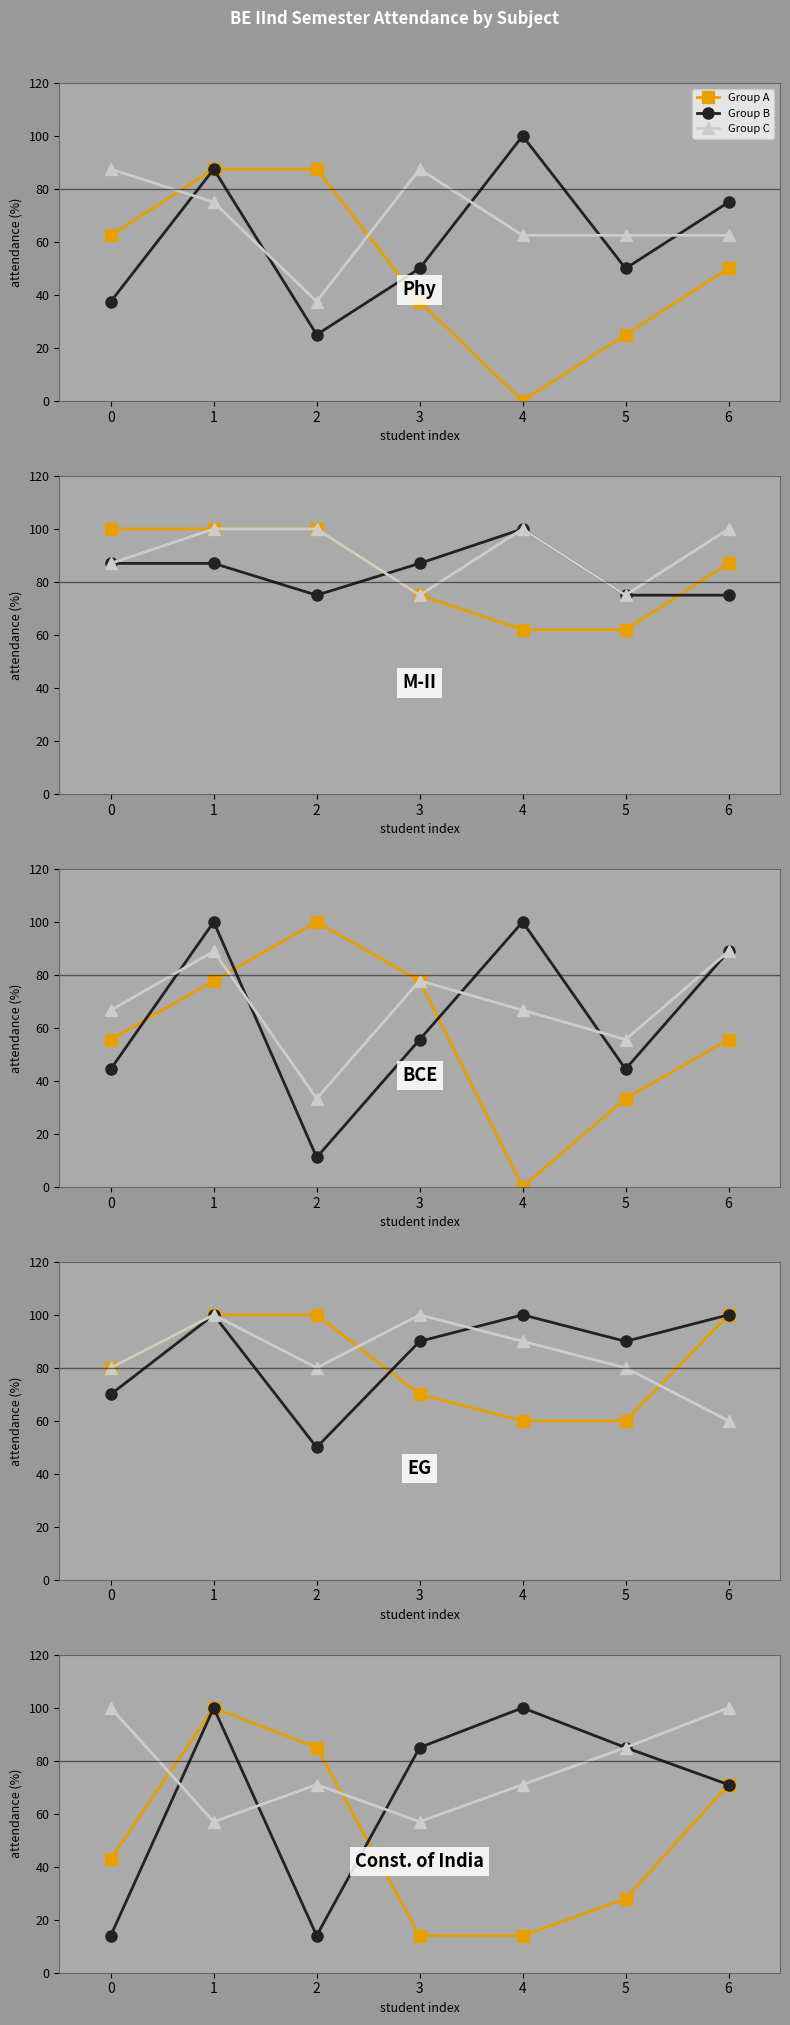

At which label is Group B closest to 57?

5